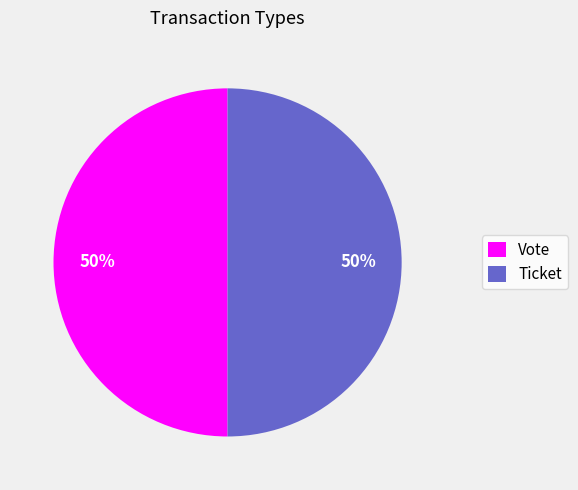

How many segments does this pie chart have?

2